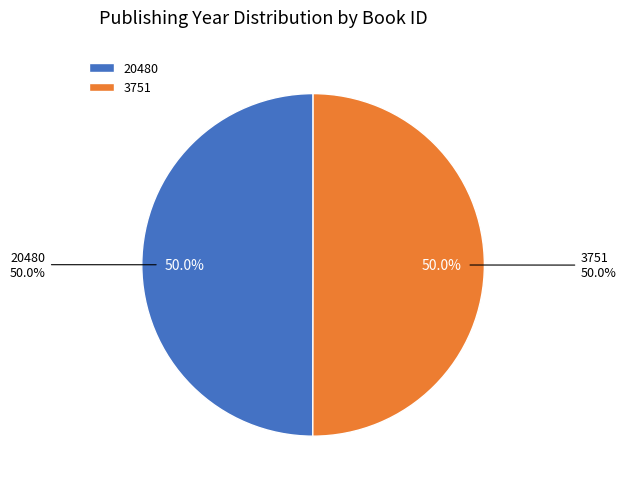

Count the number of slices in the pie.

2